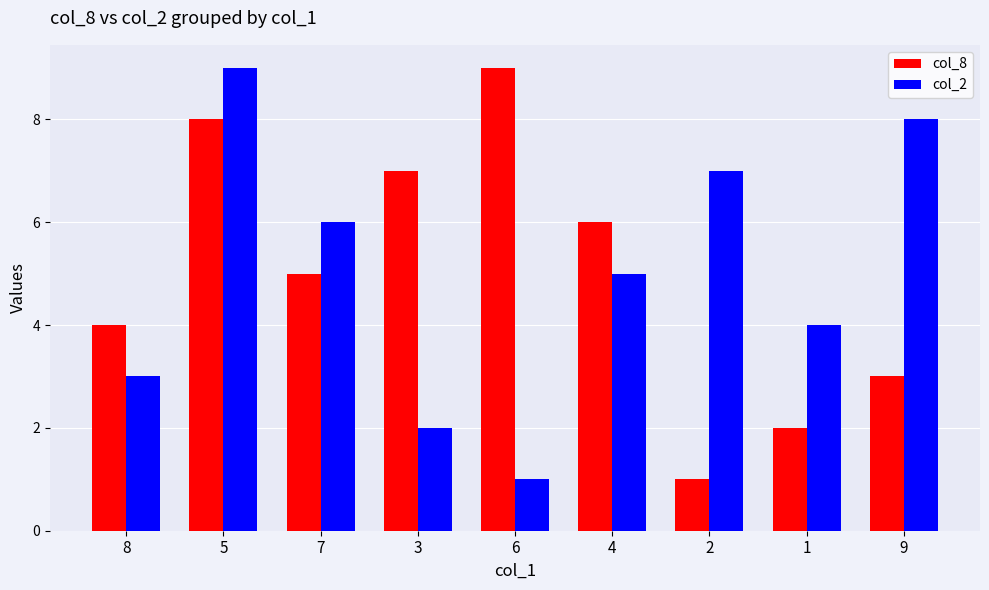

How many bars are there in total?

18